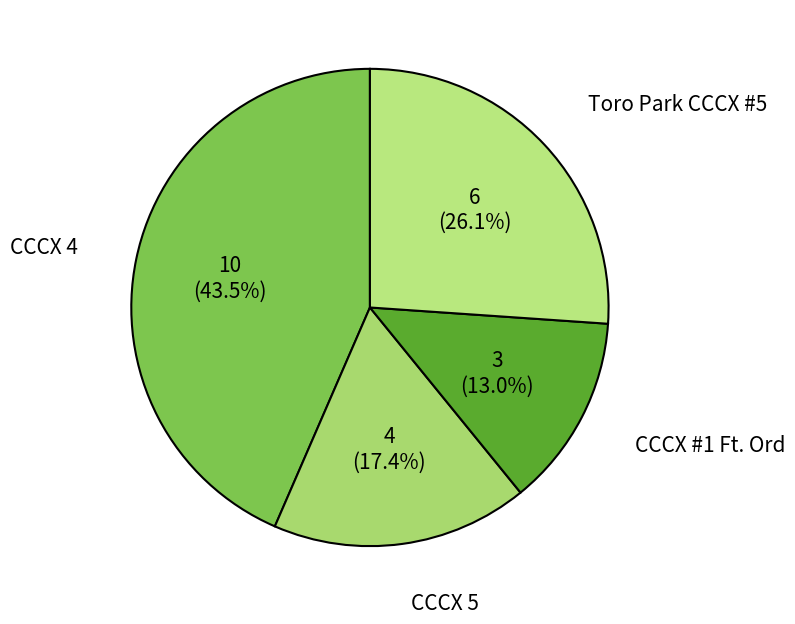

To the nearest percent, what portion does CCCX #1 Ft. Ord represent?

13%